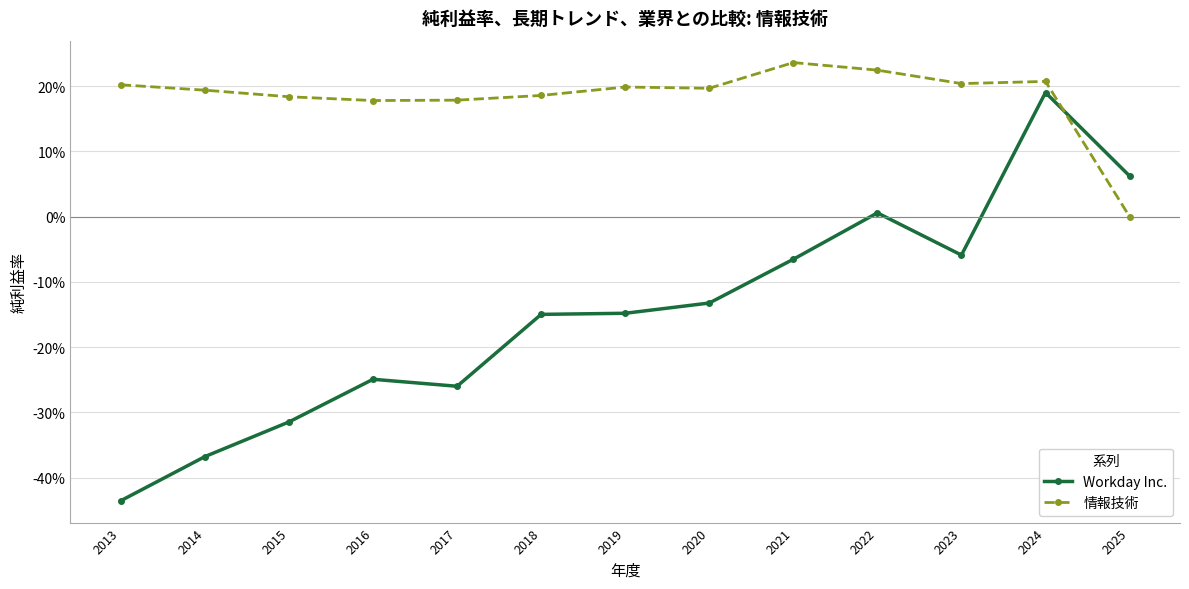

In Workday Inc., how many points are lower than both neighbors (excluding endpoints)?

2